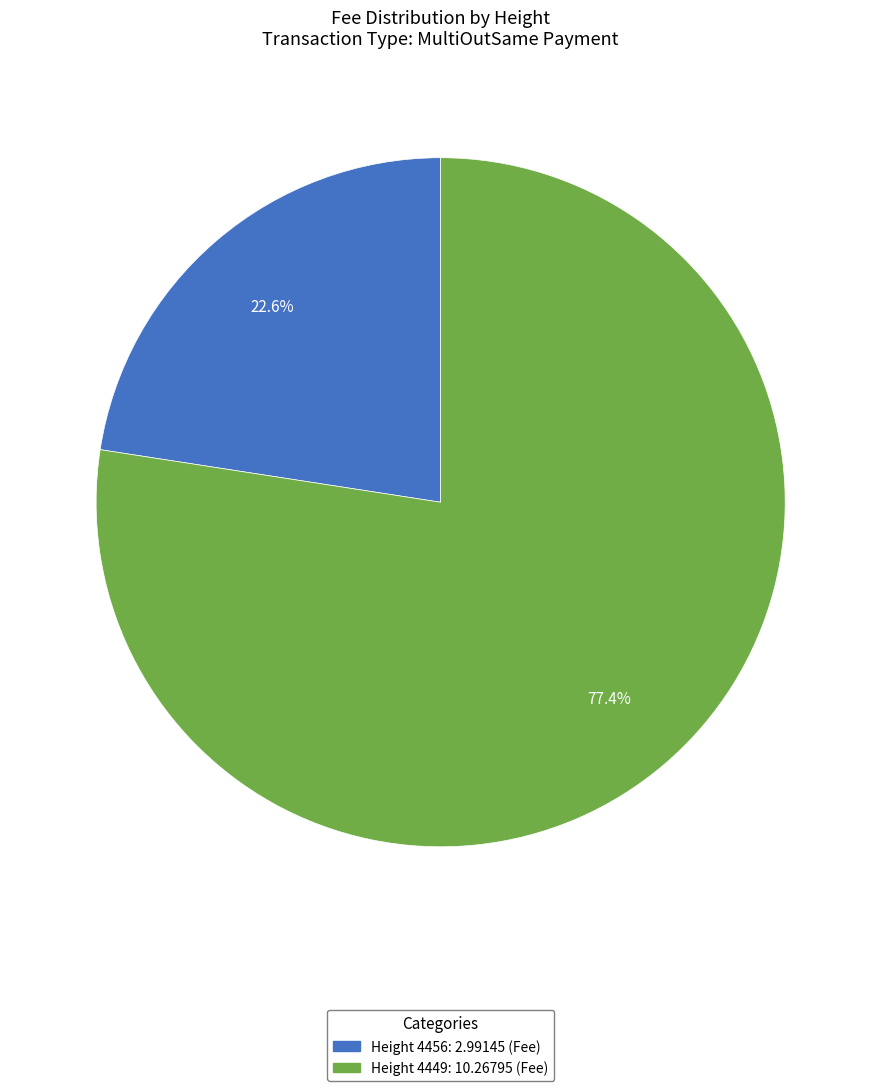

Which slice represents more than half of the pie?

Height 4449